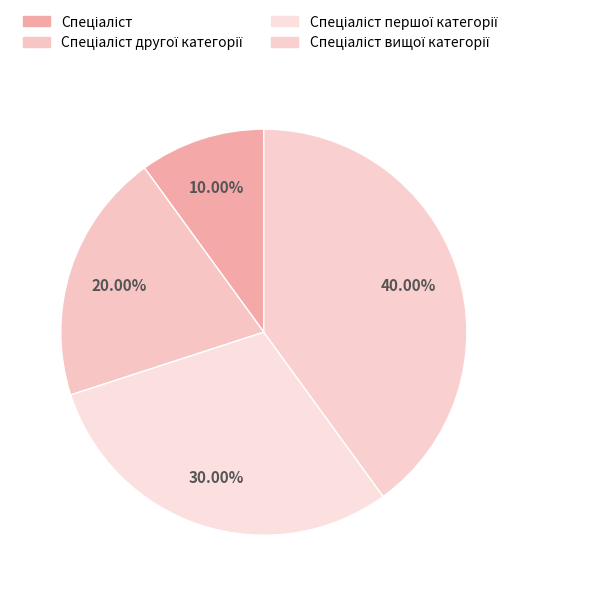

To the nearest percent, what percentage of the pie is Спеціаліст першої категорії?

30%